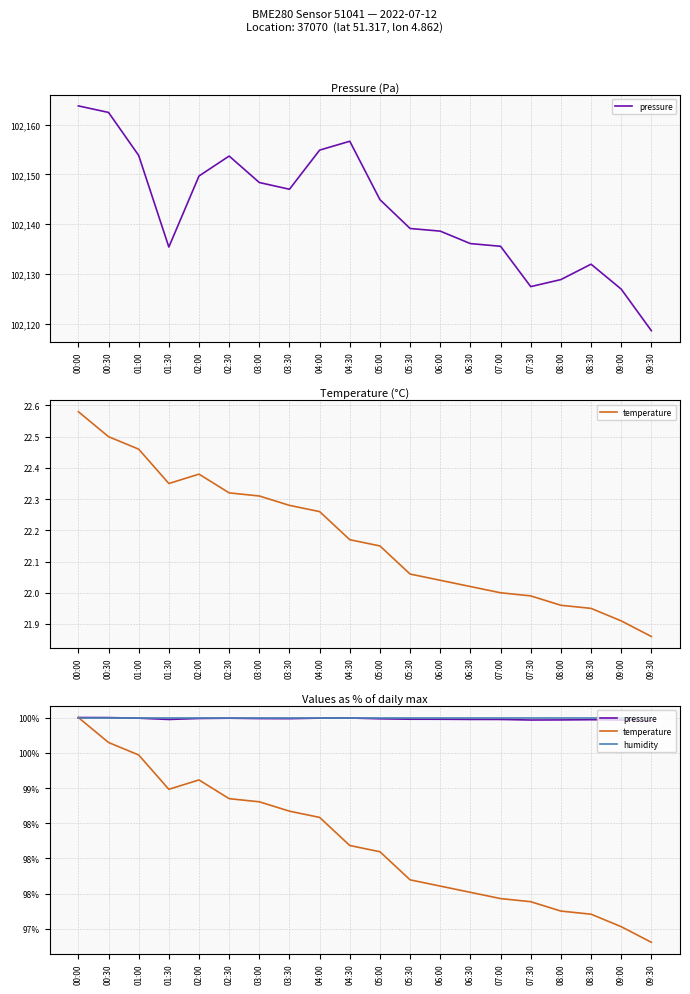

True or false: pressure and humidity cross at least once.

False